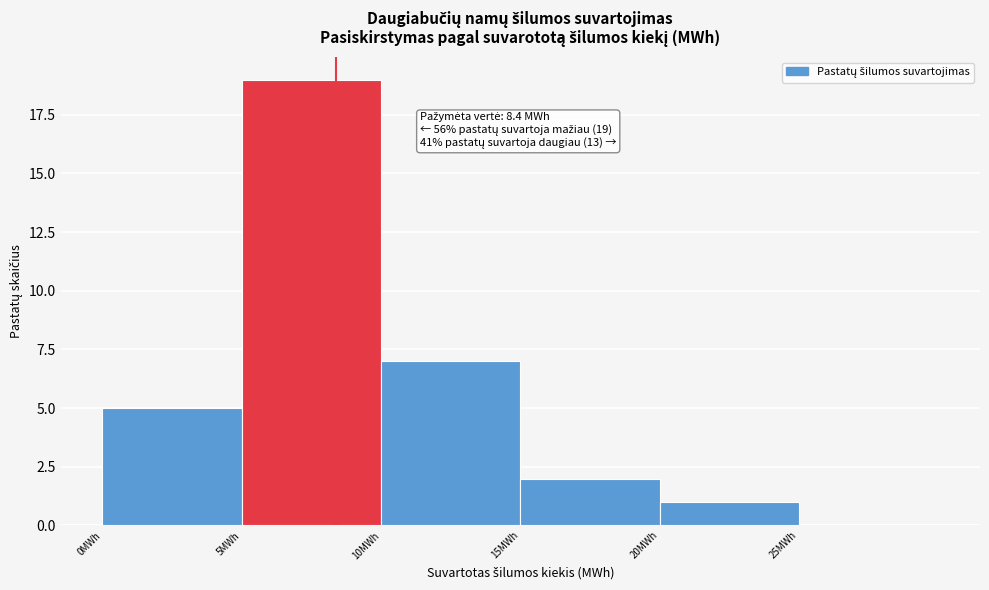

Which range on the x-axis has the tallest bar?

5 to 10